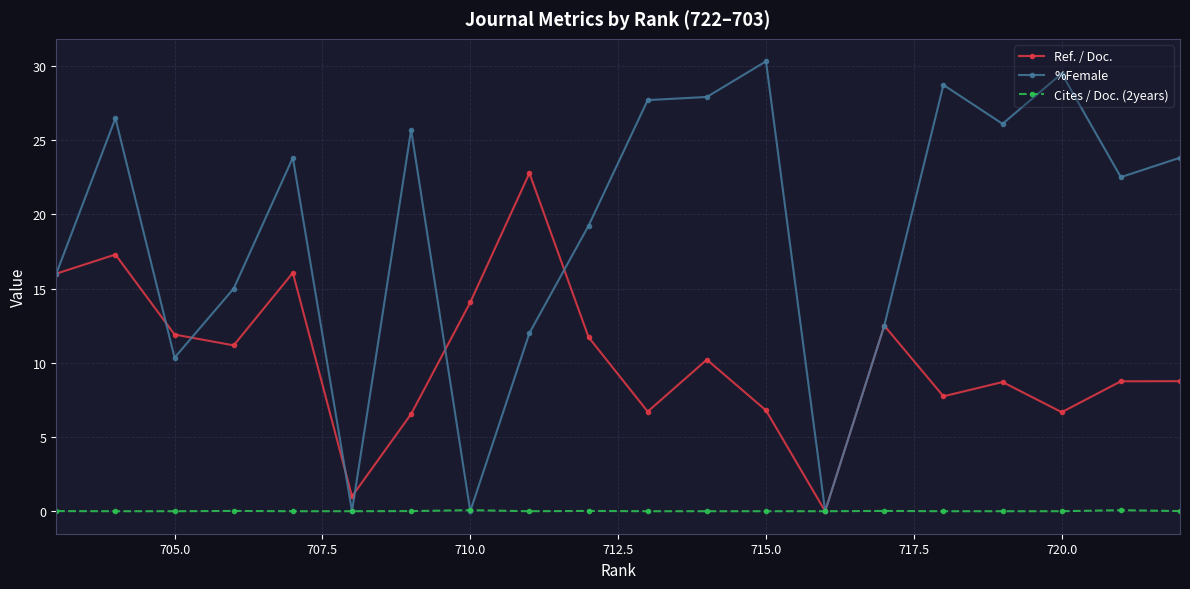

Which series has the largest total across all categories?

%Female